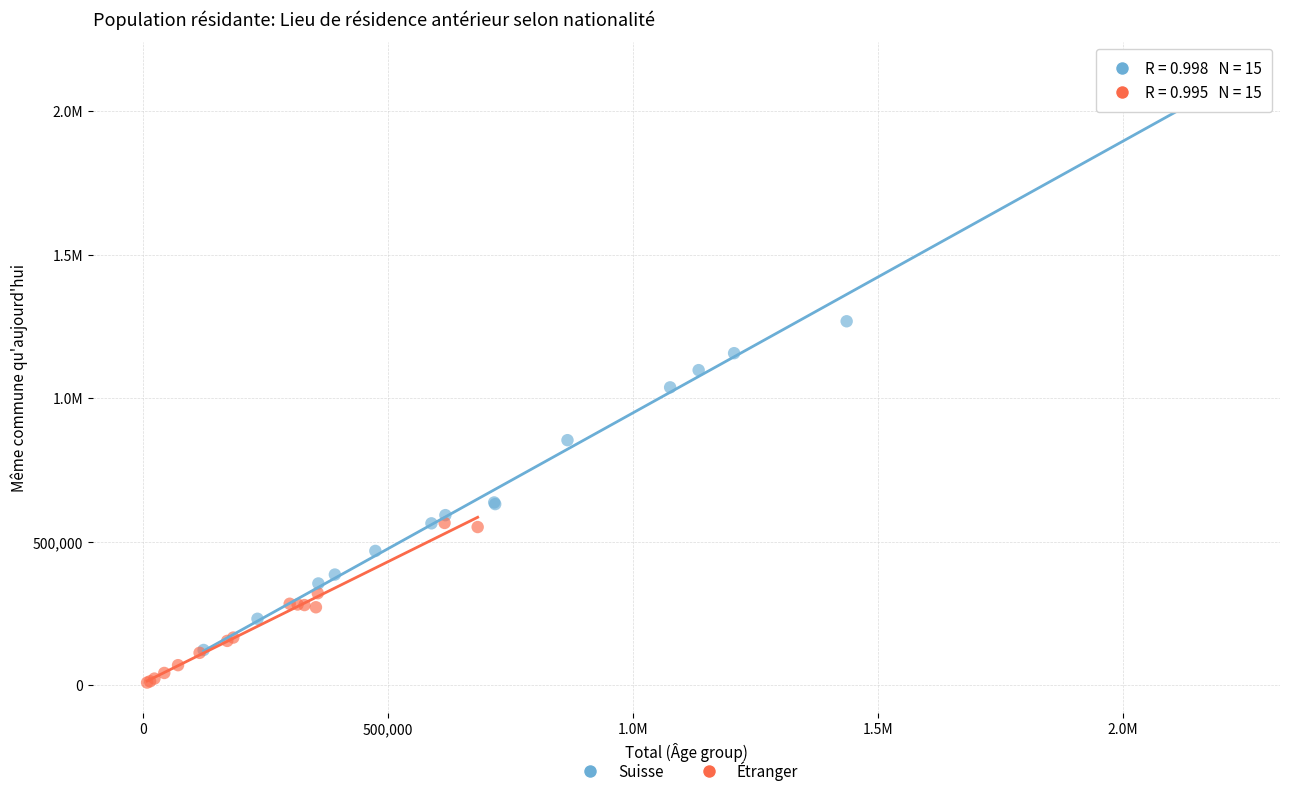

What are all the series names shown in the legend?

Suisse, Étranger